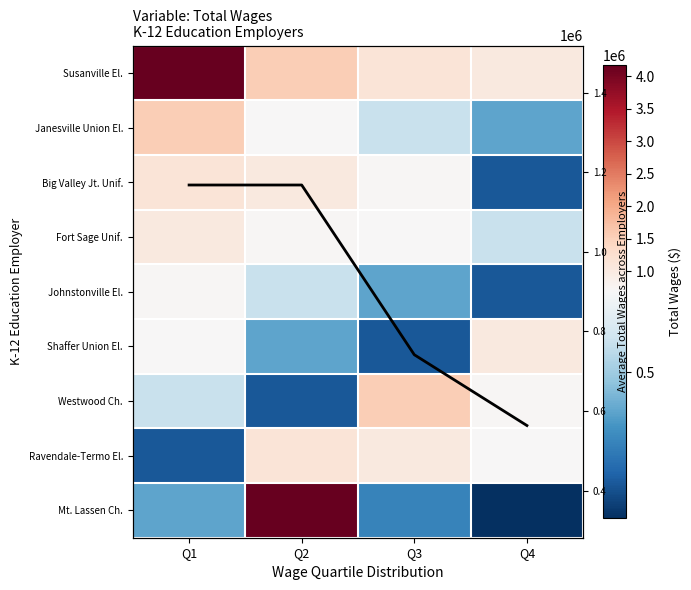

What is the approximate value of Big Valley Jt. Unif. at Q1?

1135388.0